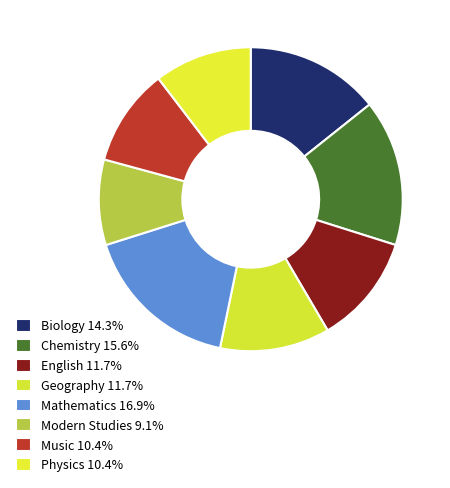

Count the number of slices in the pie.

8